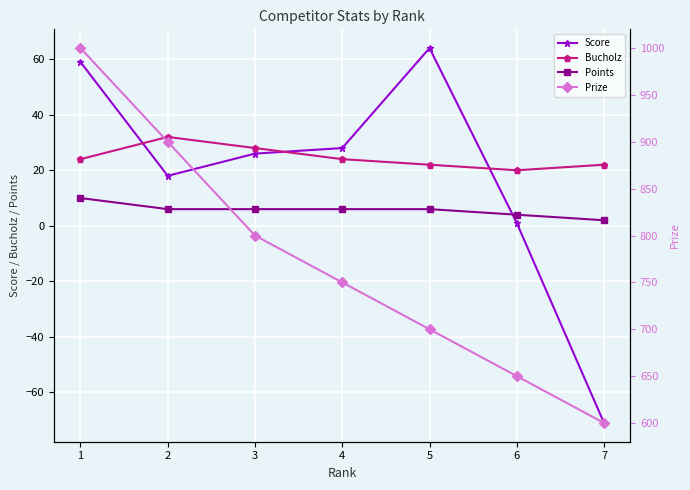

What is the value of the Score point at the 3rd from the left?

26